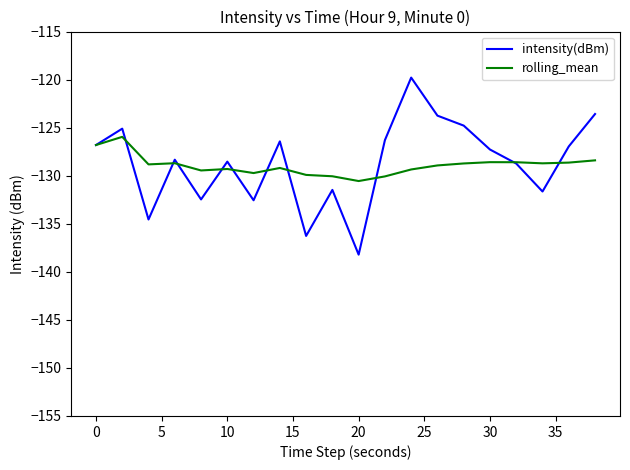

What is the minimum value shown in the chart?

-138.2